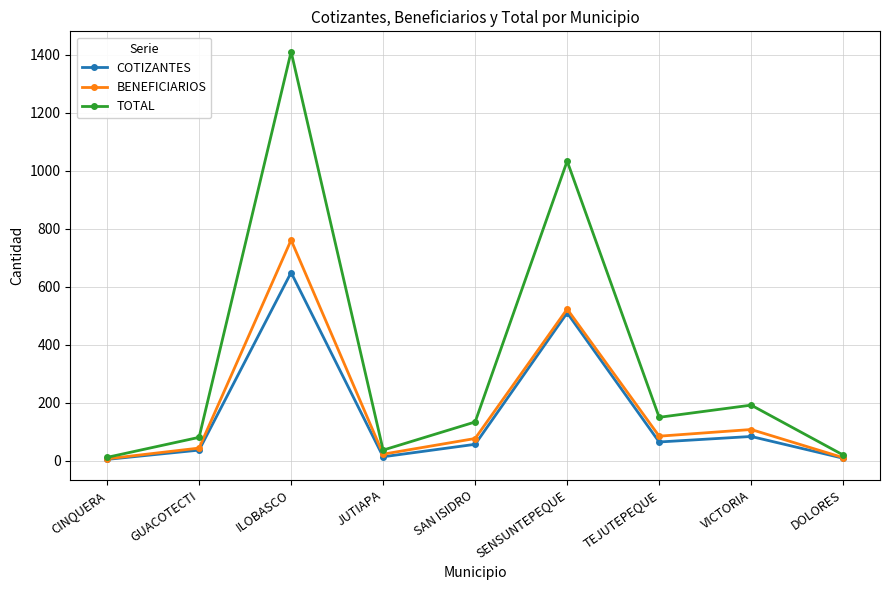

Where is the first local minimum for TOTAL?

JUTIAPA